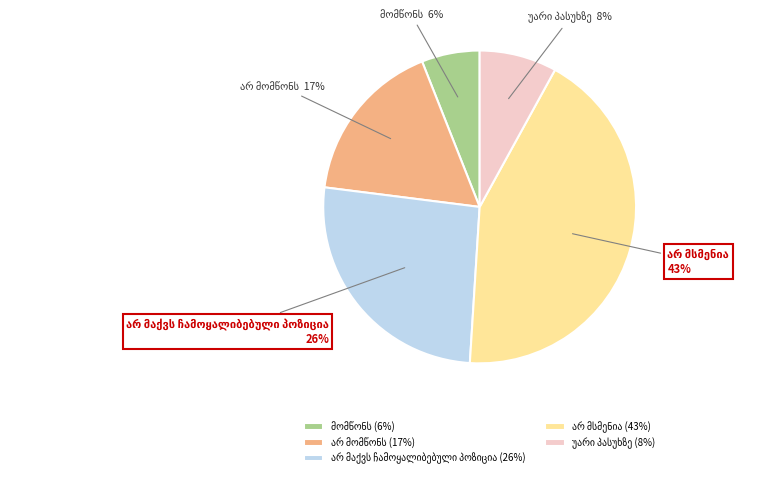

To the nearest percent, what is the difference between the largest and smallest slice percentages?

37%